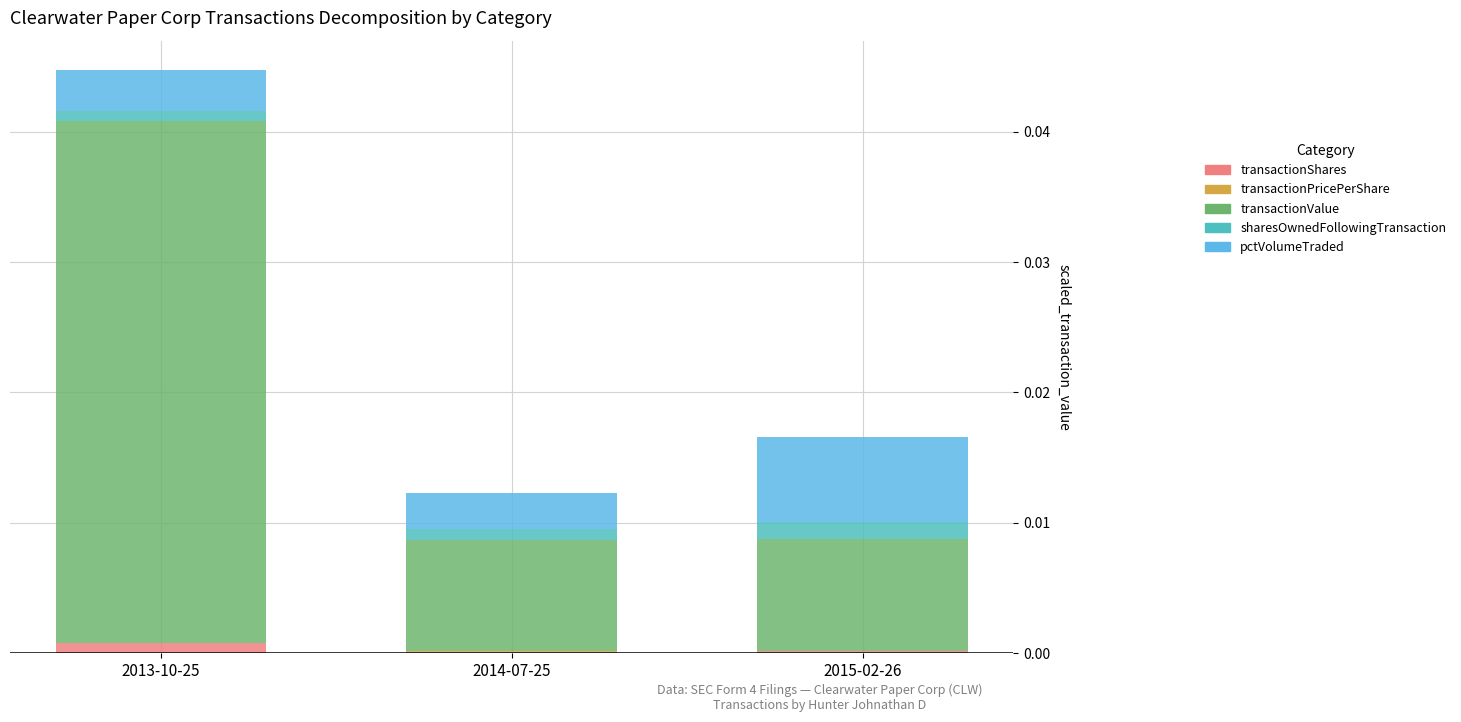

At which category is the sum across all series the highest?

2013-10-25